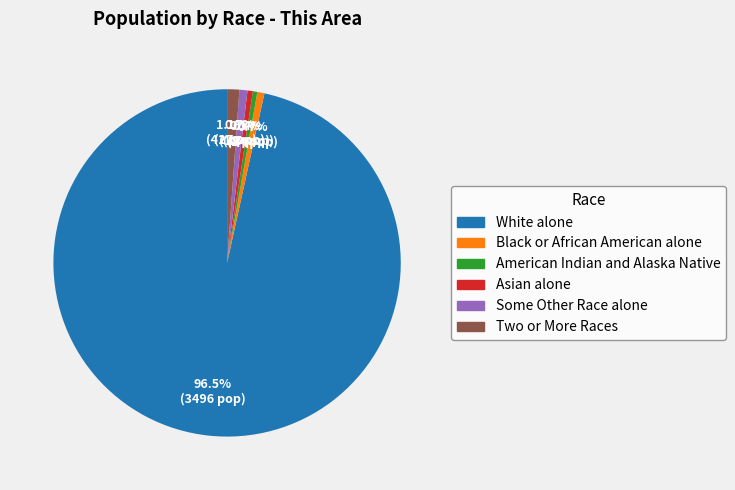

What is the ratio of the value at American Indian and Alaska Native to the value at Two or More Races?

0.4